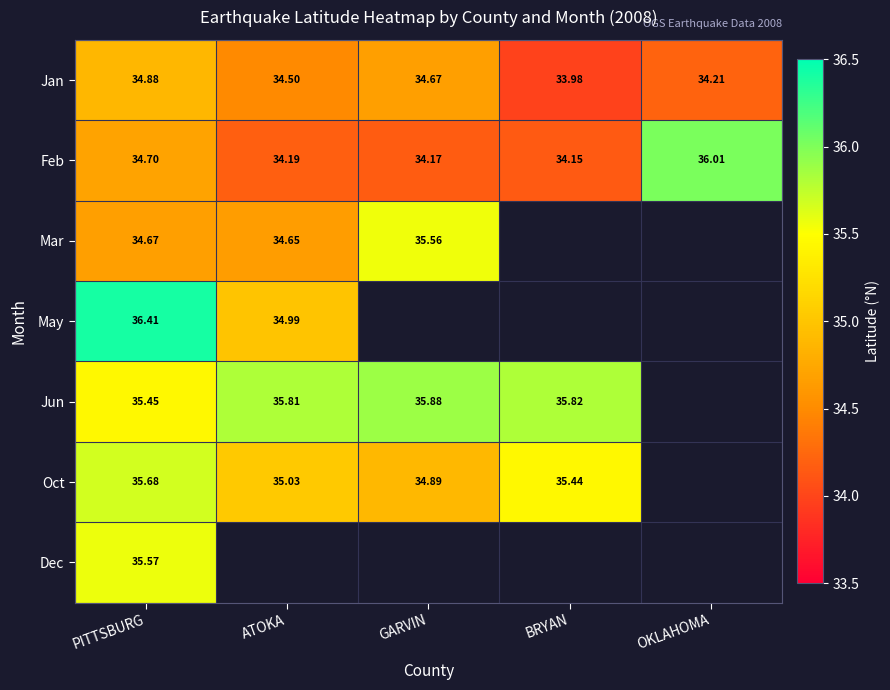

At how many categories does at least one series exceed 18?

5